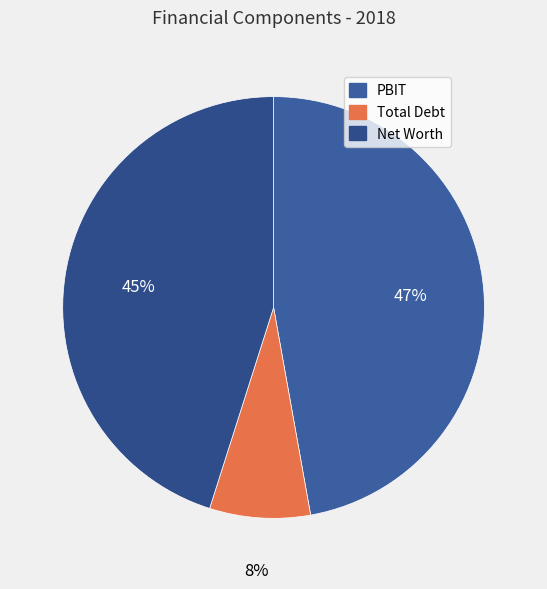

To the nearest percent, what is the average slice percentage?

33%